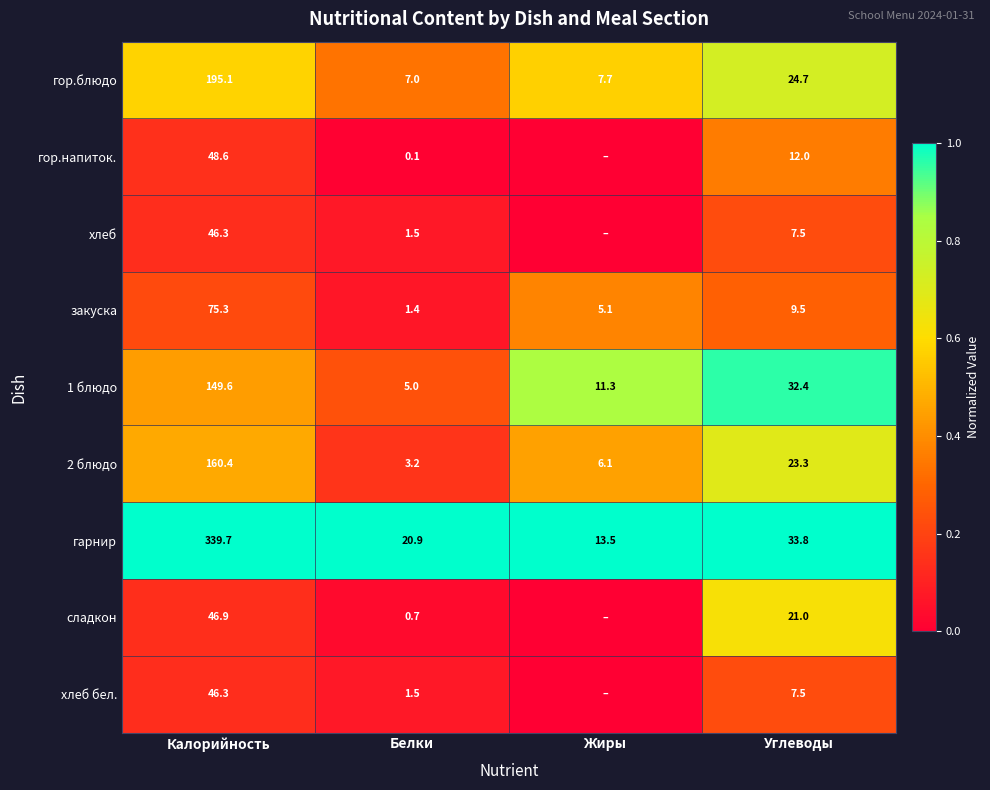

Where is гарнир nearest to the value 176?

Углеводы